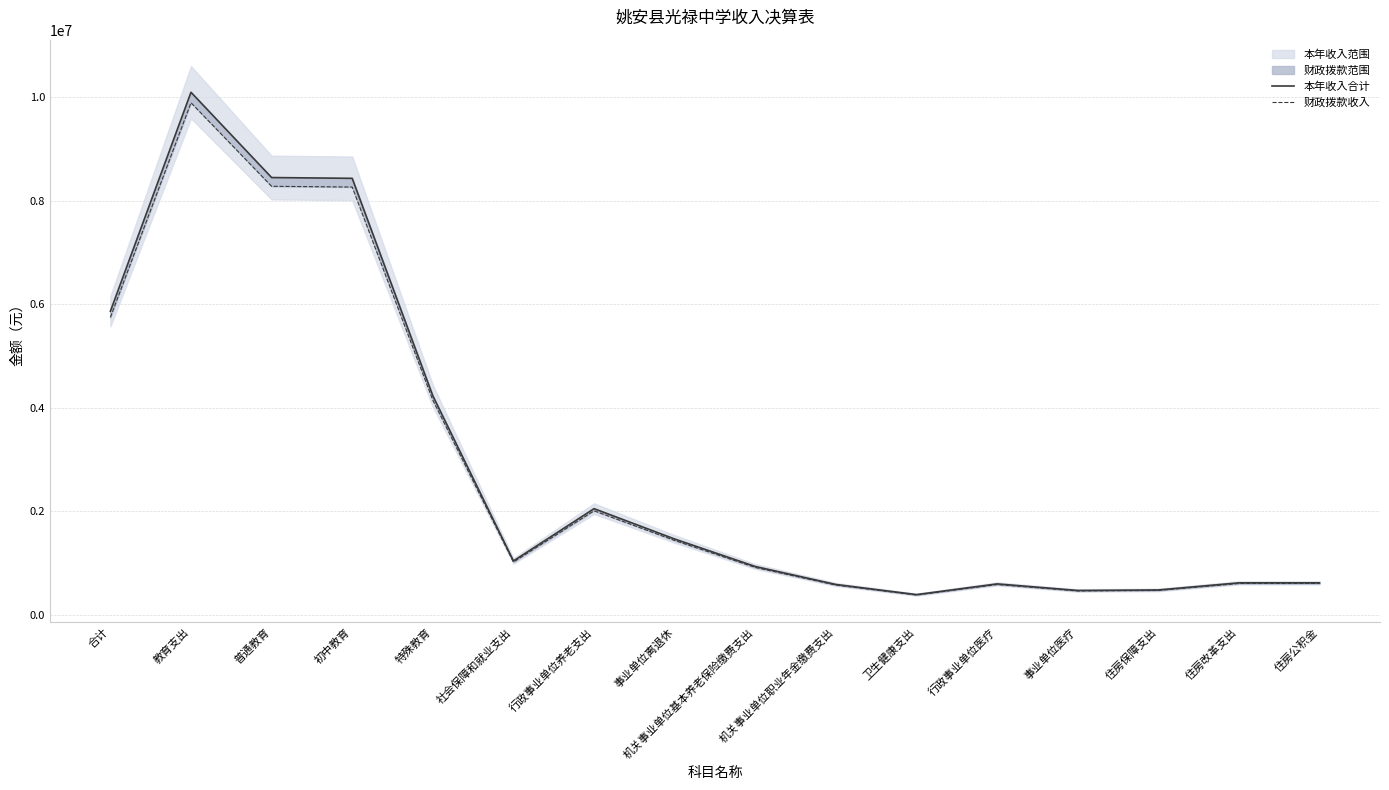

Reading left to right, list all the values displayed in this chart.

本年收入合计: 5862164.3	10092206.7	8445084.8	8430084.8	4230042.4	1040062.3	2050124.6	1464146.1	933159.6	585978.4	390406.2	597007.1	470229.3	480281.7	617112.0	617112.0
财政拨款收入: 5744921.0	9890362.5	8276183.1	8261483.1	4145441.6	1019261.0	2009122.1	1434863.2	914496.4	574258.9	382598.1	585067.0	460824.7	470676.1	604769.8	604769.8